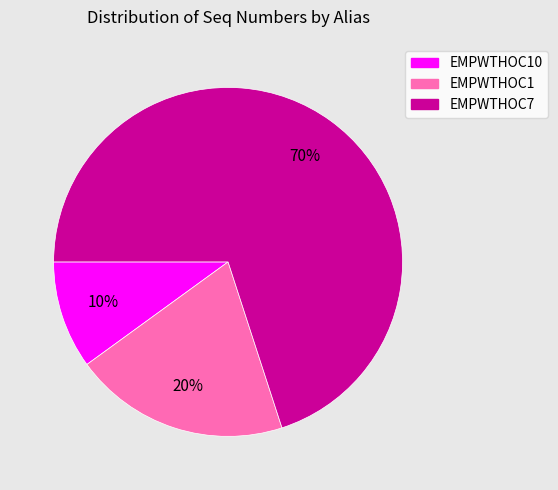

Does any single category account for the majority?

Yes